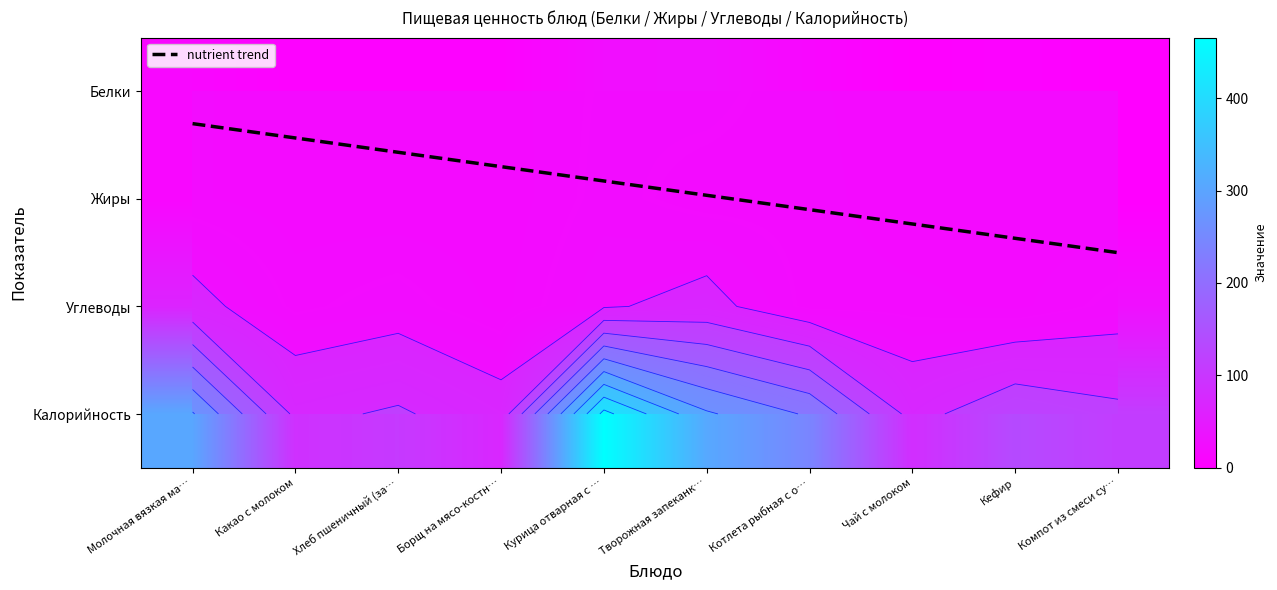

What is the difference between the second highest and minimum values in the Борщ на мясо-костном бульоне со сметаной series?

4.2